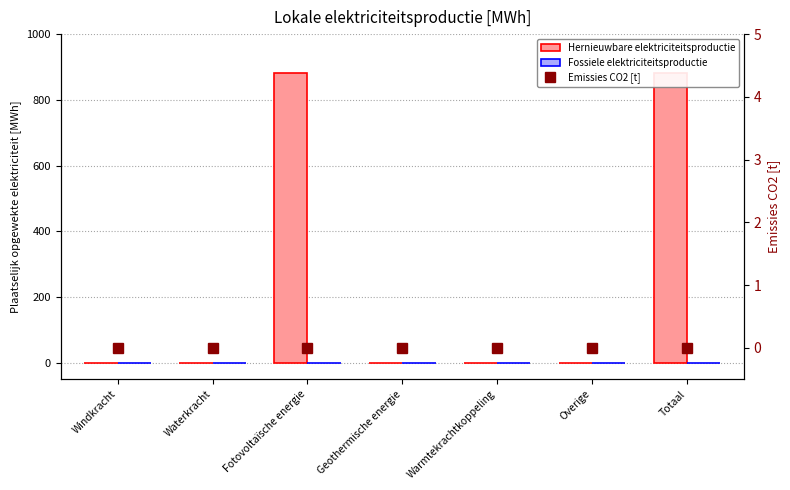

Which has a higher value, Warmtekrachtkoppeling or Waterkracht?

Warmtekrachtkoppeling